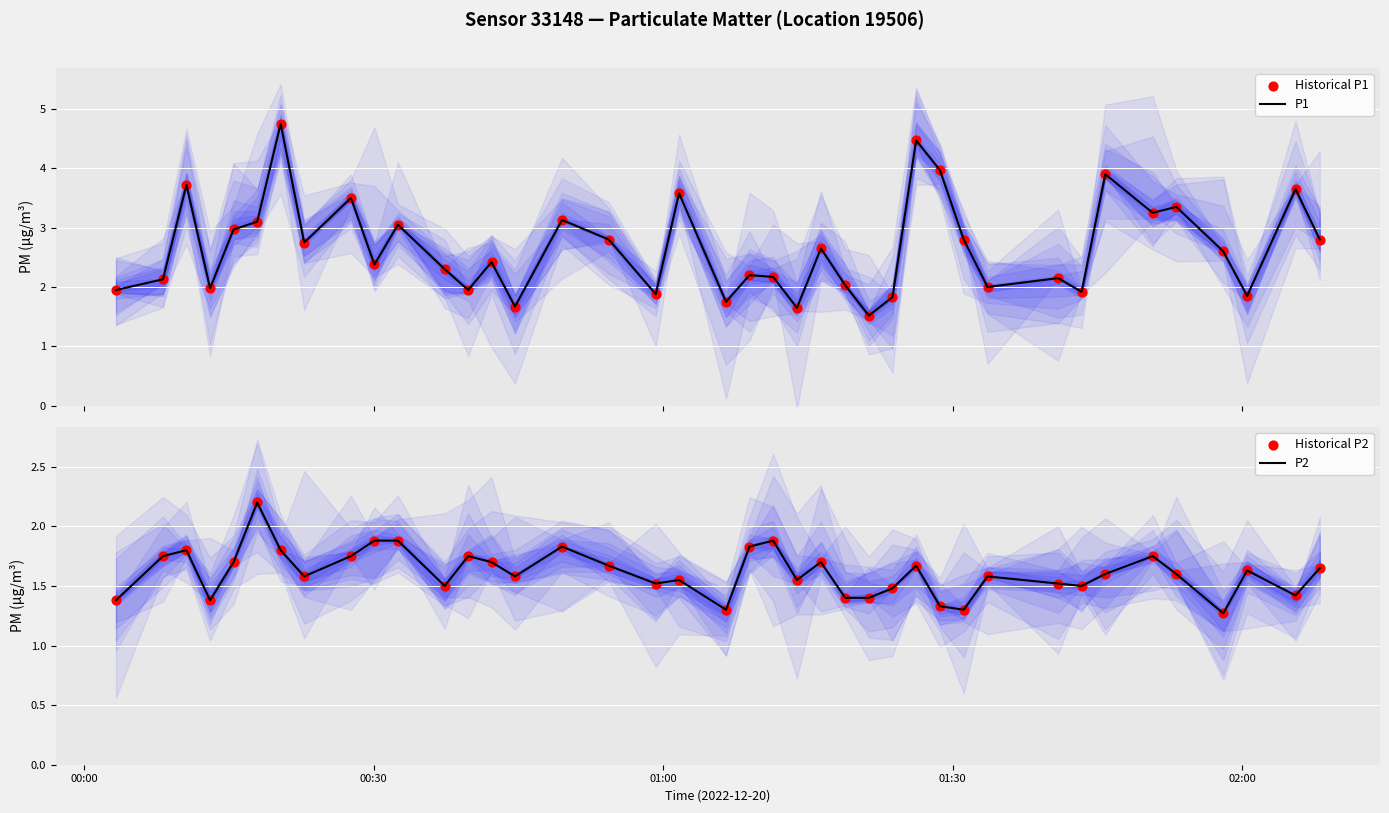

What is the highest value of the P1 series?

4.8